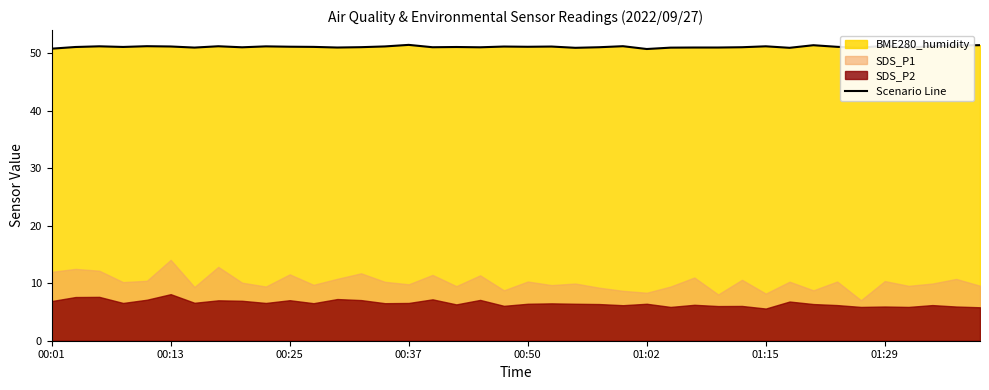

True or false: the data has more than 2 interior local peaks.

True